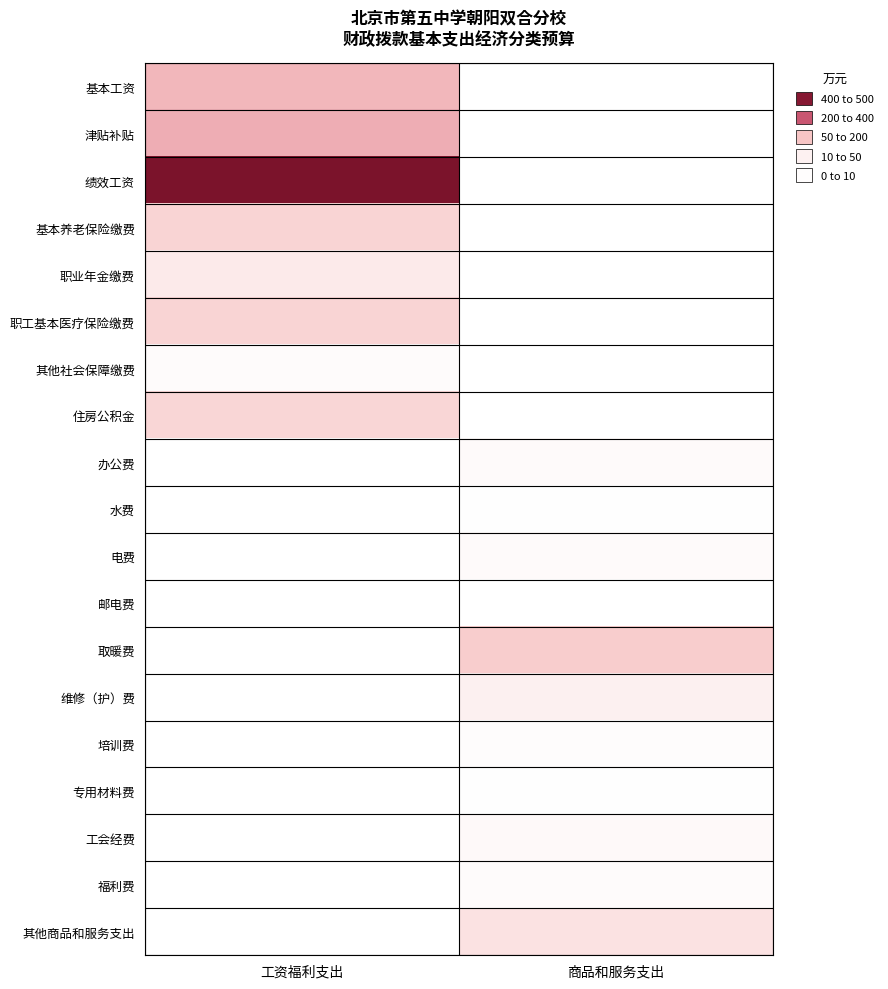

Count the number of data series in this chart.

19